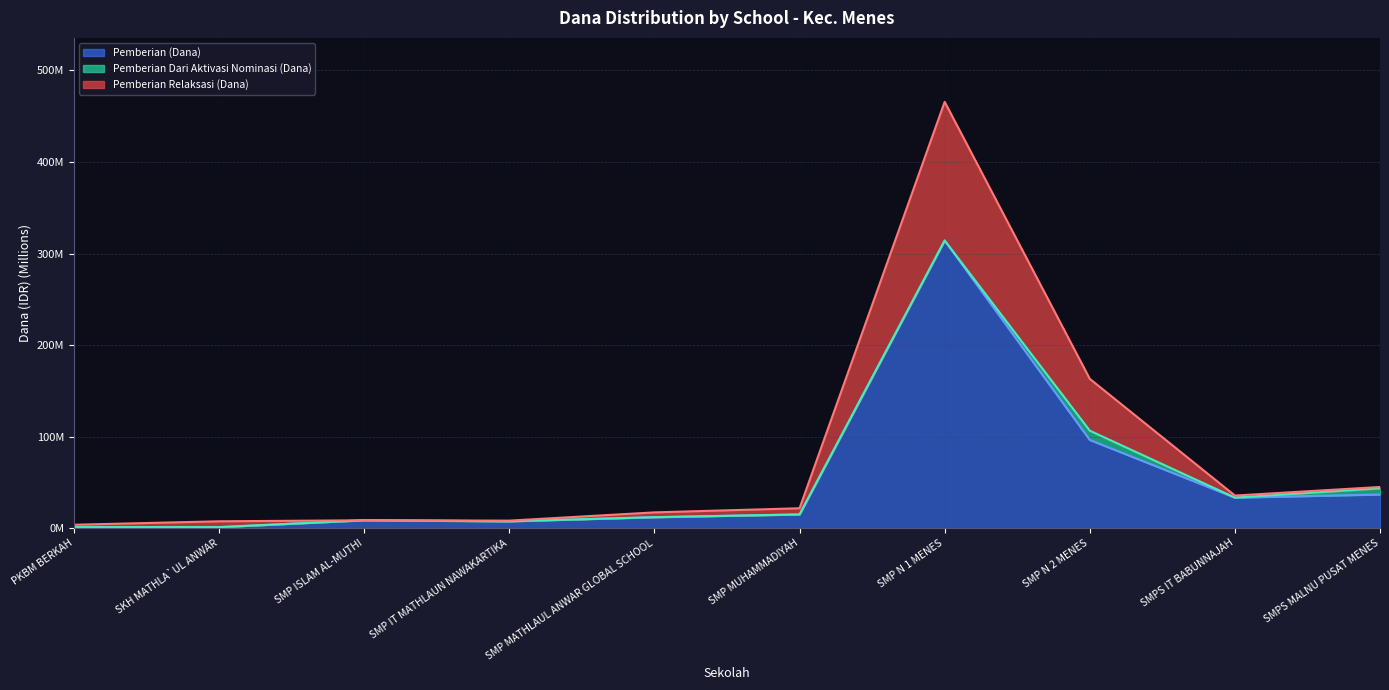

What is the total value across all series at SMP N 1 MENES?

1094.2